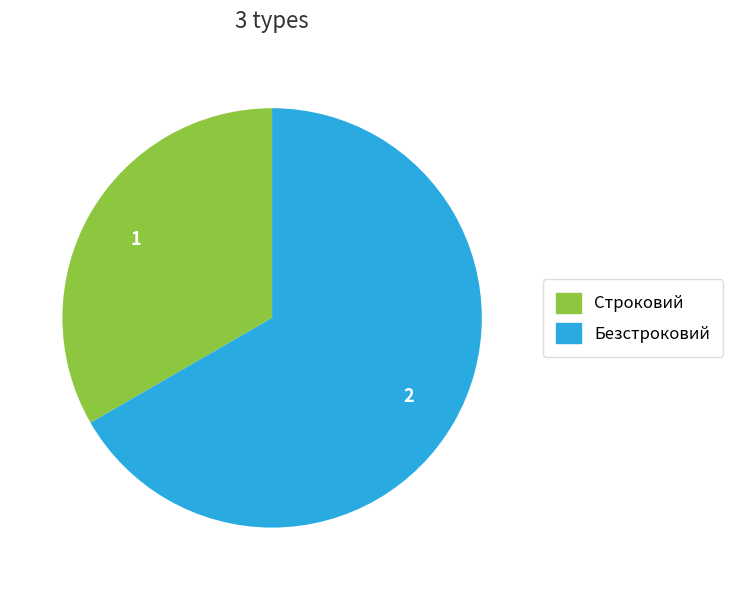

Approximately how many times larger is the value at Строковий compared to Безстроковий?

0.5